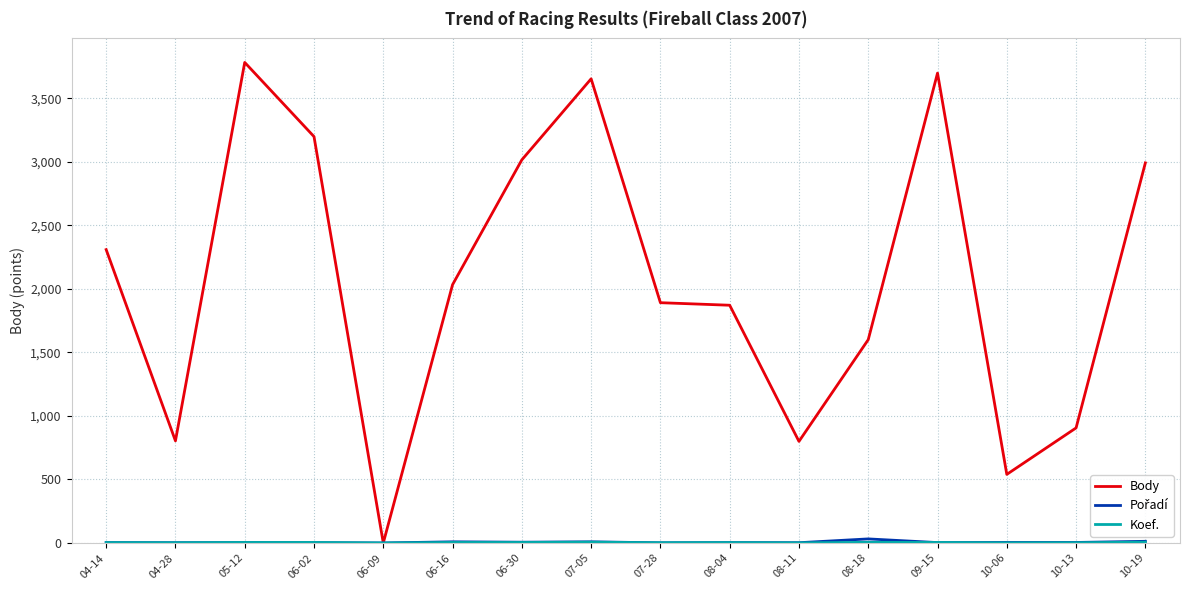

How many categories are shown in the chart?

16